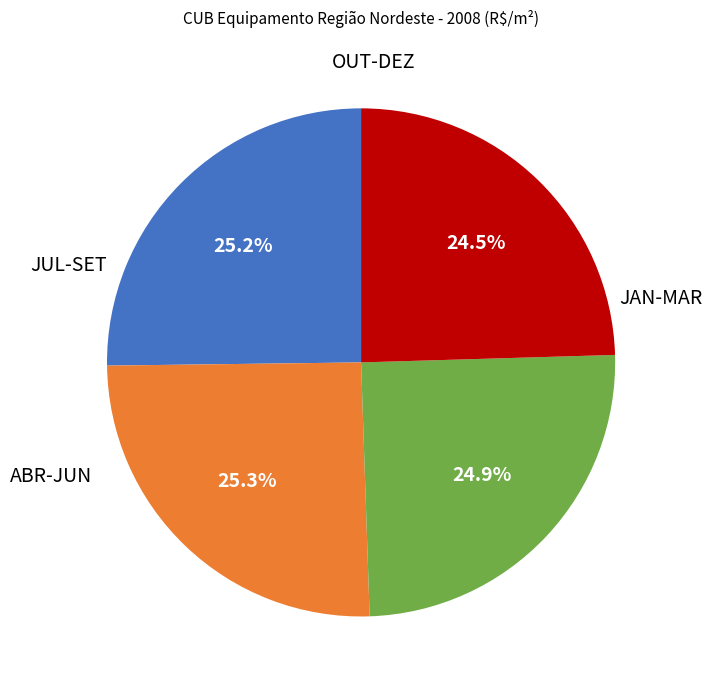

Is there any slice that represents more than half of the pie?

No